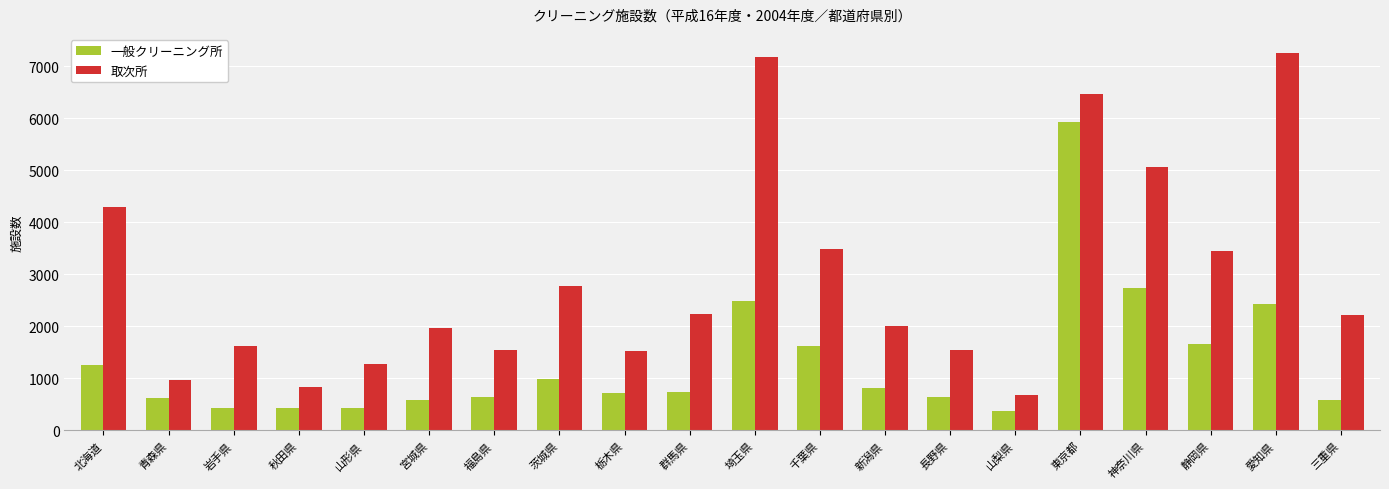

What is the difference between the 一般クリーニング所 values at 北海道 and 東京都?

4672